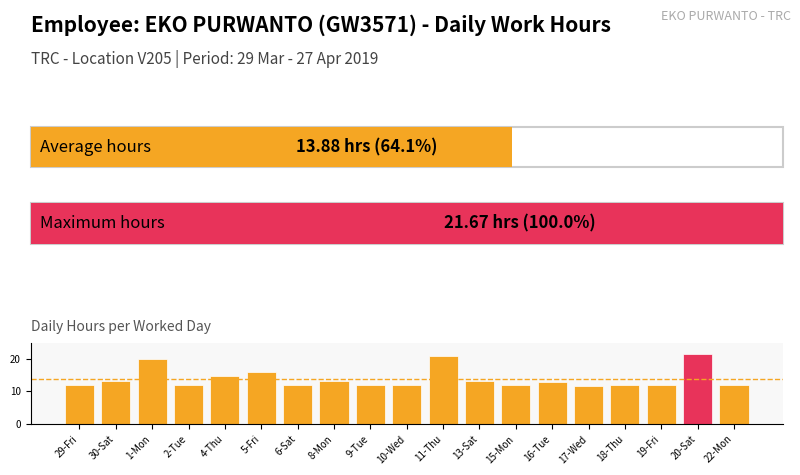

What is the average value?

13.9